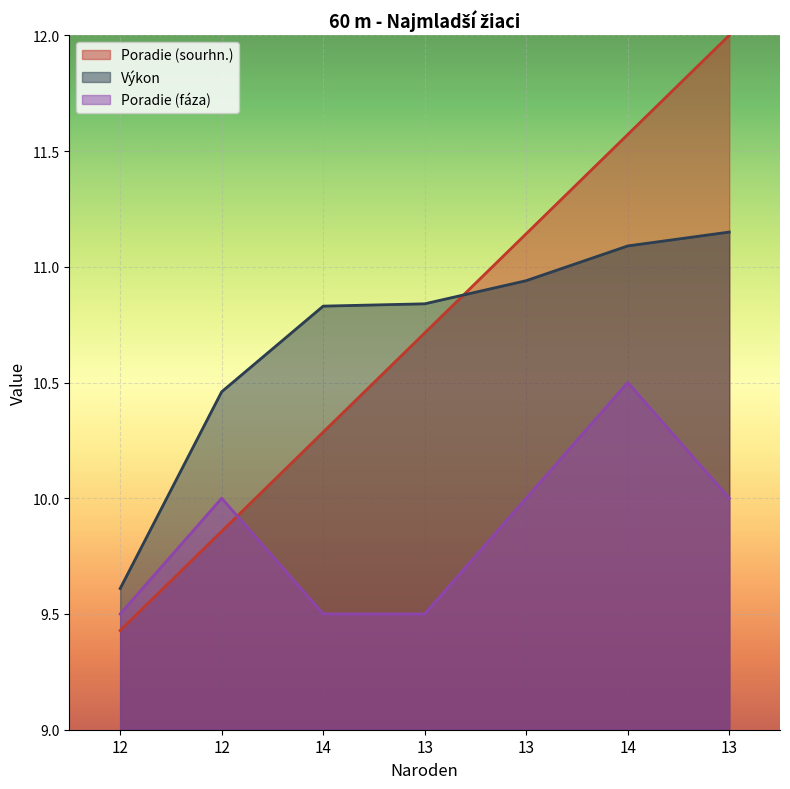

The Výkon series shows 10.9 at 13. True or false?

True